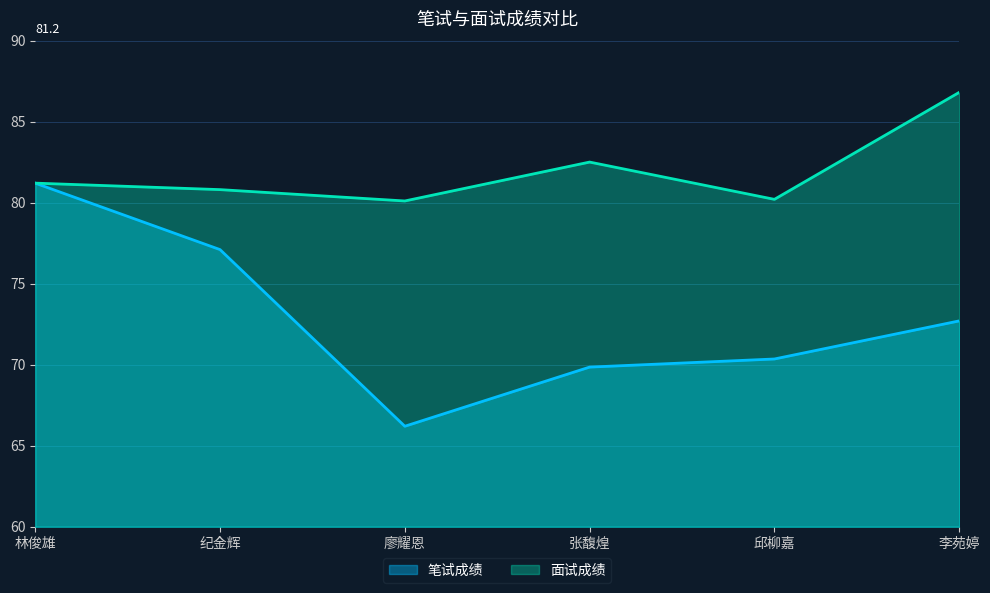

What is the total value across all series at 张馥煌?

152.3